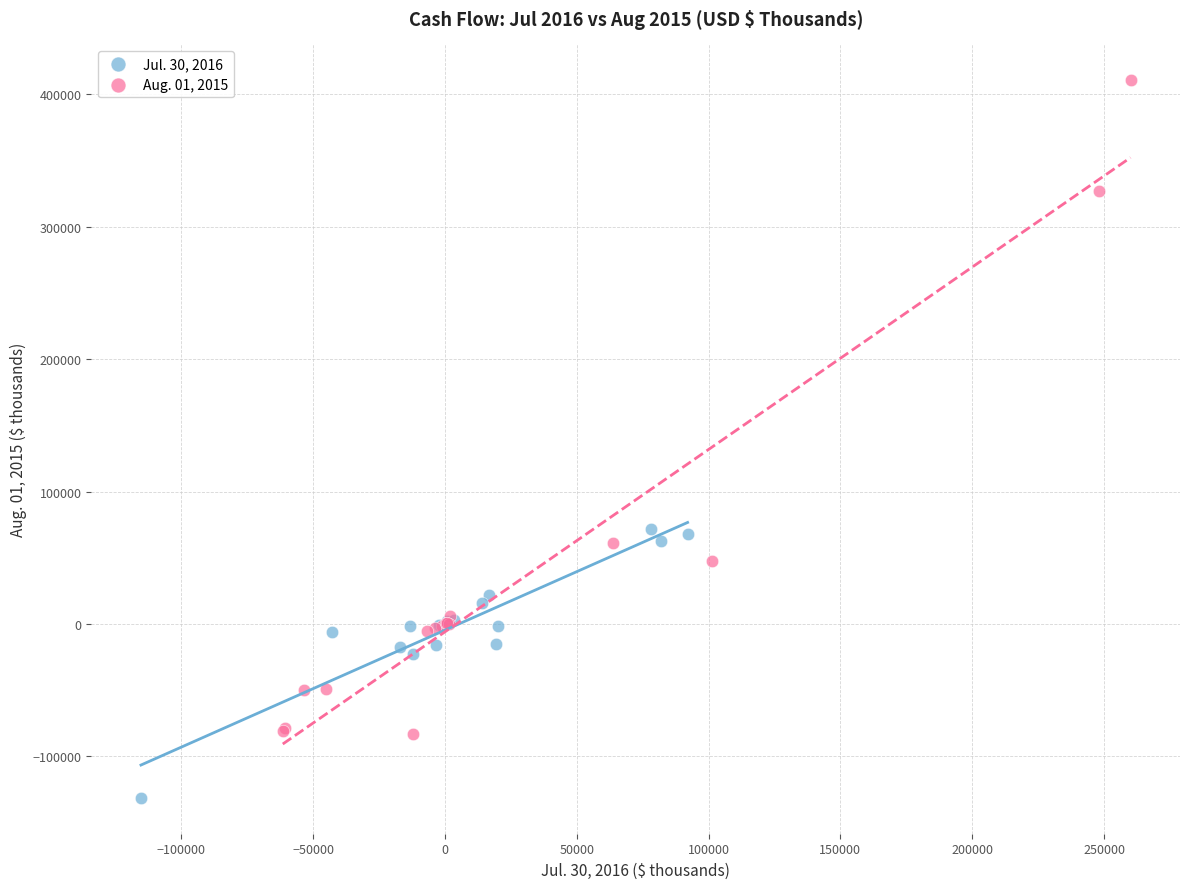

Which series reaches the minimum Y coordinate?

Jul. 30, 2016